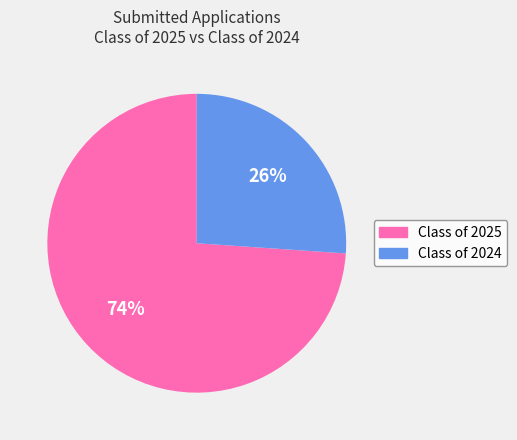

Is there any slice that represents more than half of the pie?

Yes